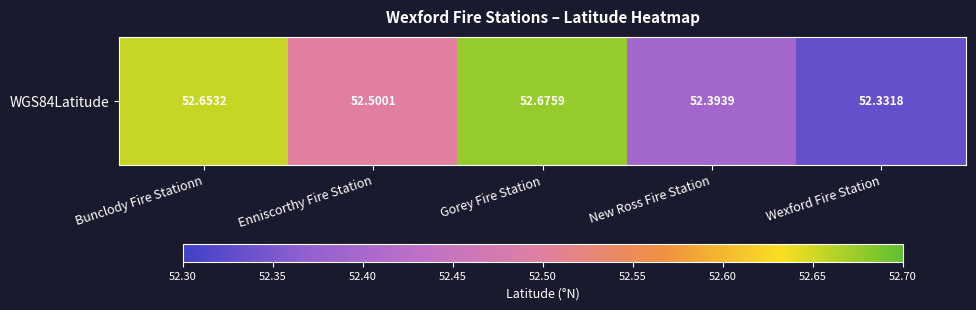

Is it true that the value at Gorey Fire Station is 30.1?

False